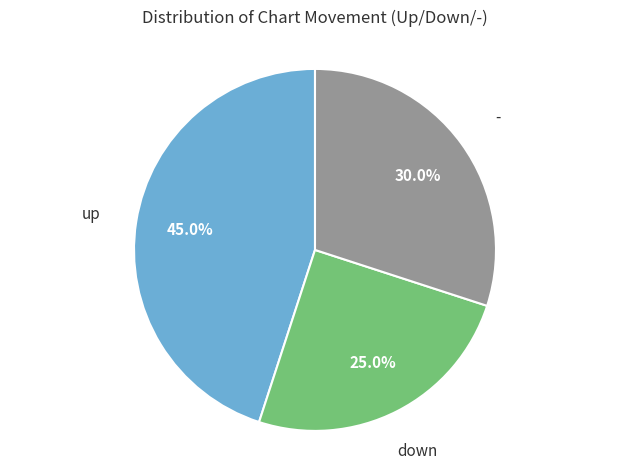

Is there a majority slice in this chart?

No